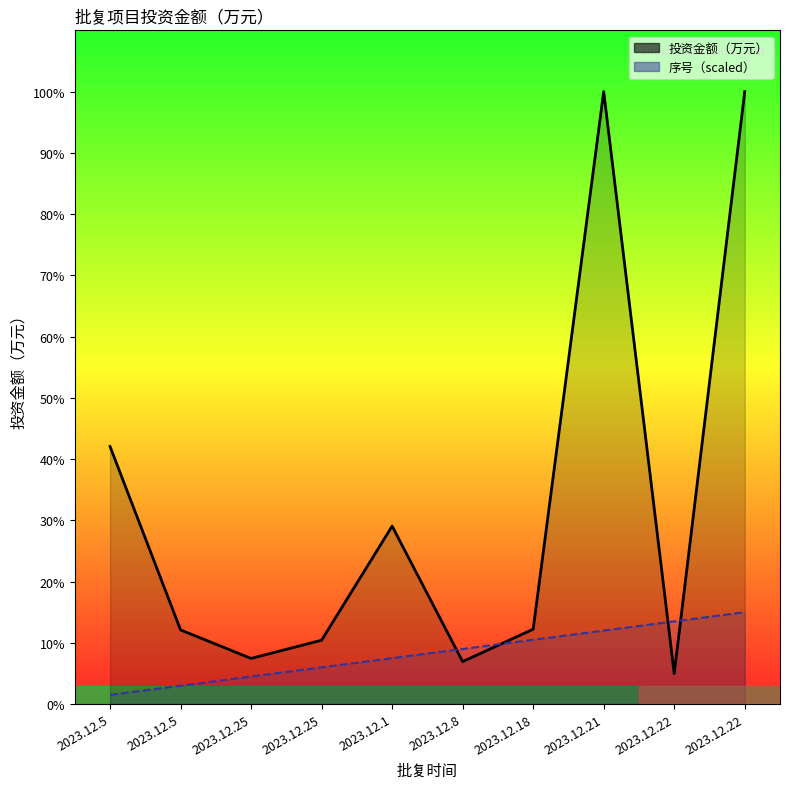

The value of 投资金额（万元） at 2023.12.22 is 2571.0. True or false?

True